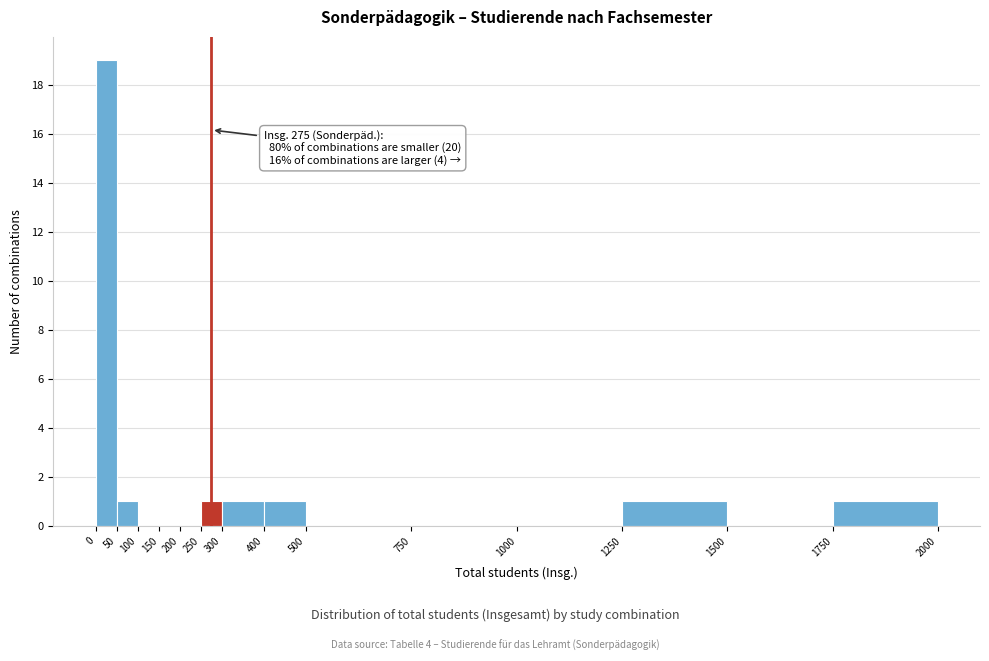

Over which range of the x-axis is the bar tallest?

0 to 50